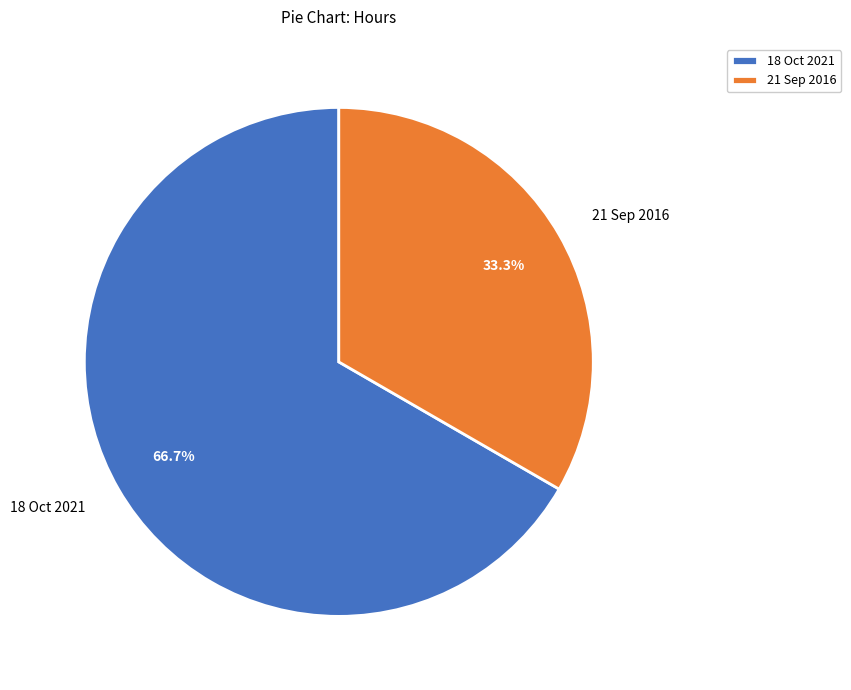

What is the majority slice?

18 Oct 2021